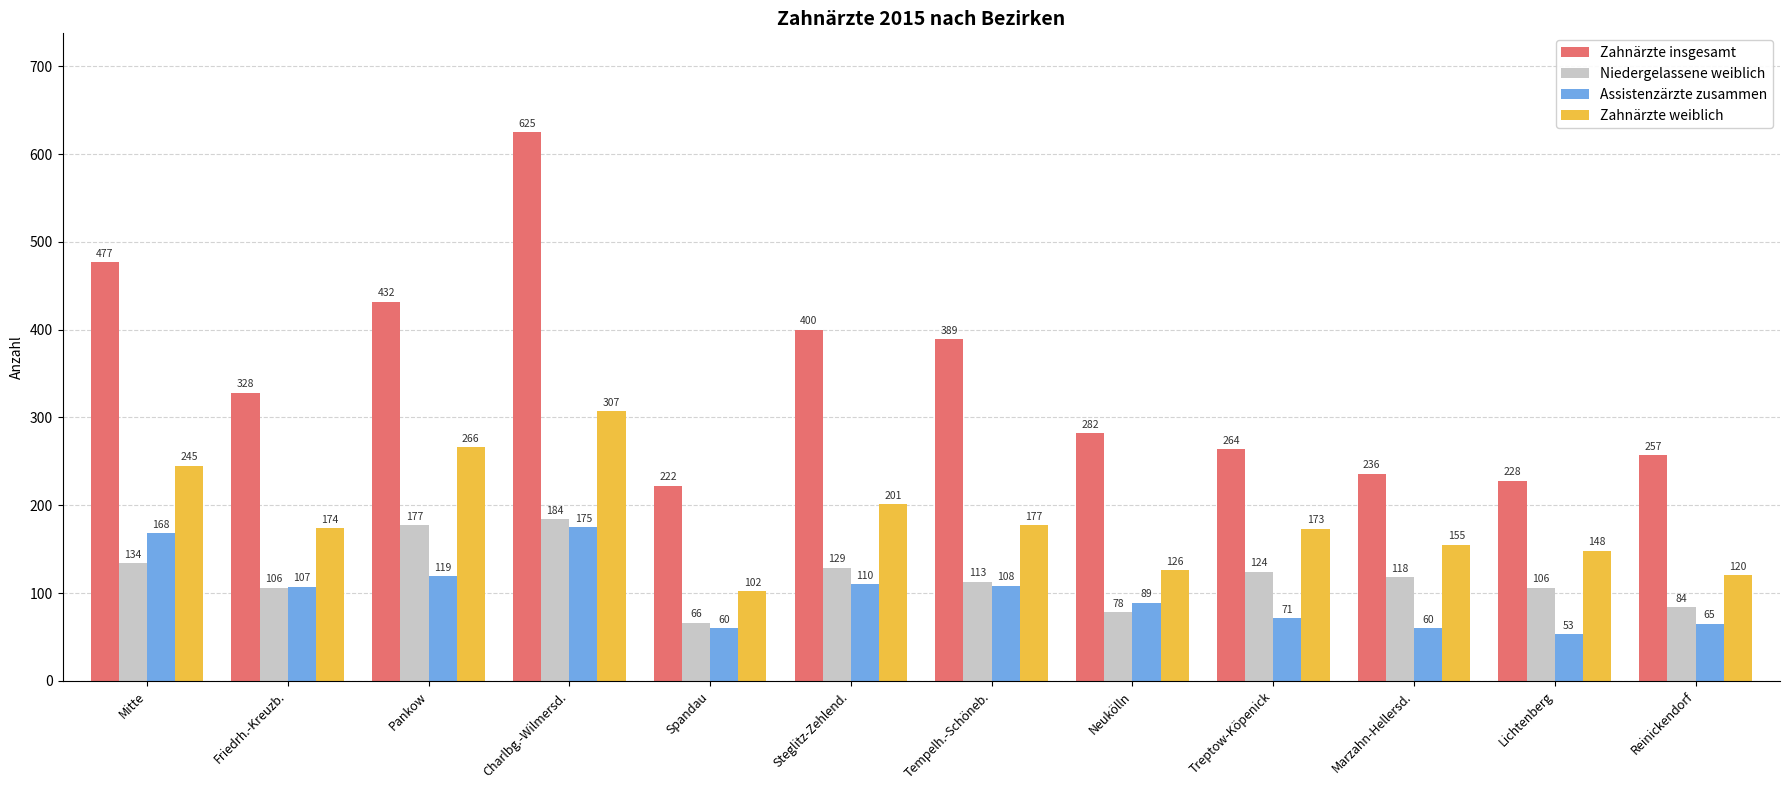

What is the difference between the maximum and second lowest values in the Niedergelassene weiblich series?

106